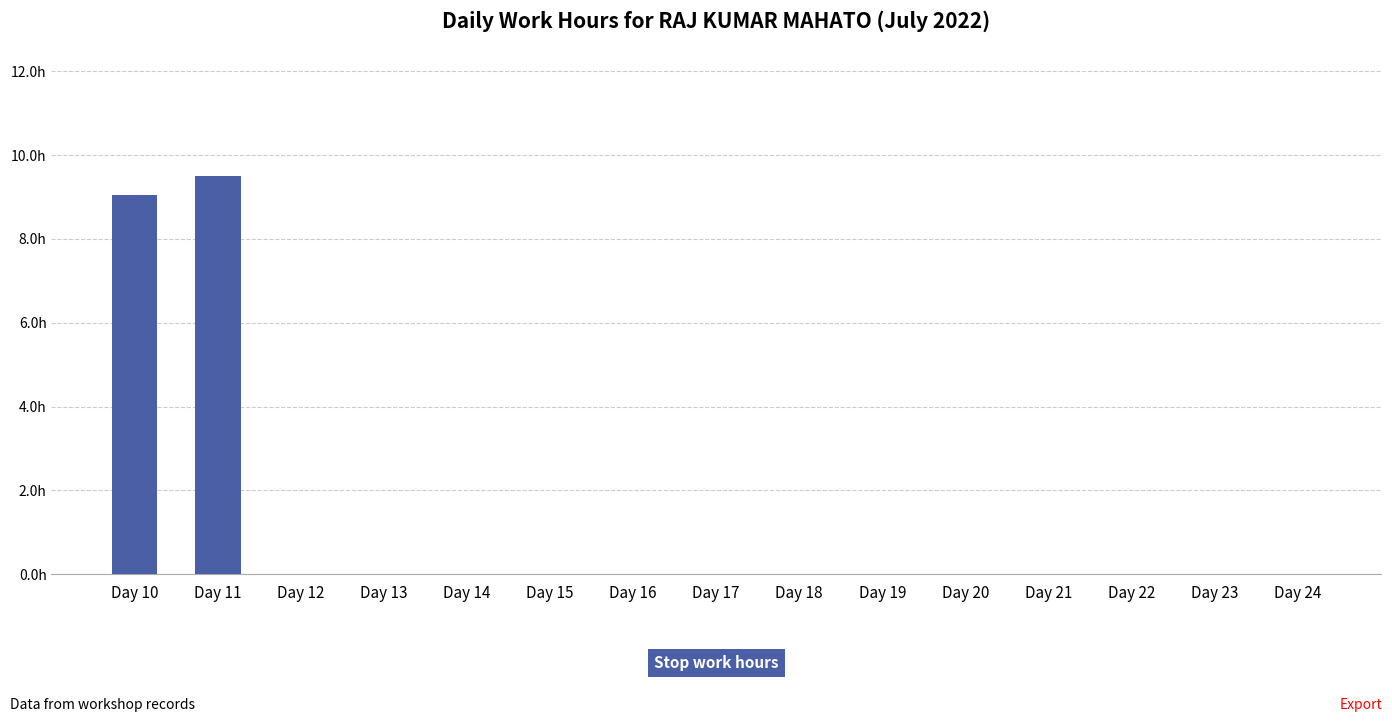

Which has a higher value, Day 11 or Day 12?

Day 11